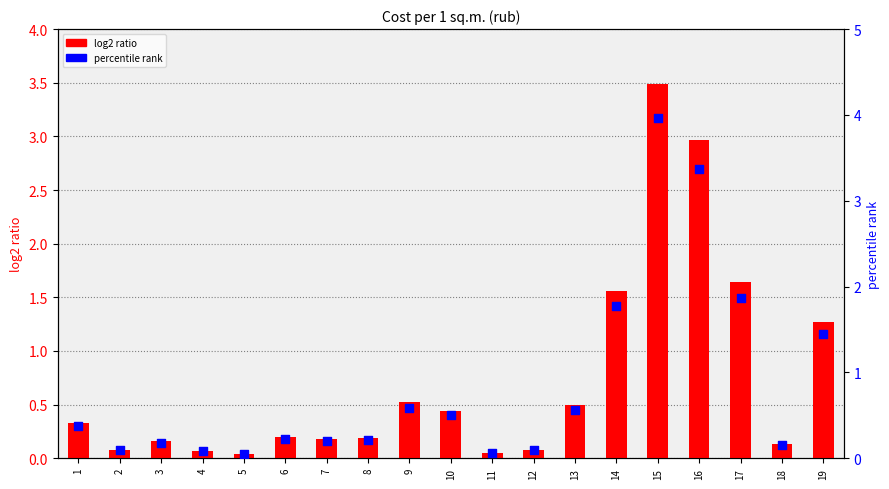

At which category is the sum across all series the highest?

15